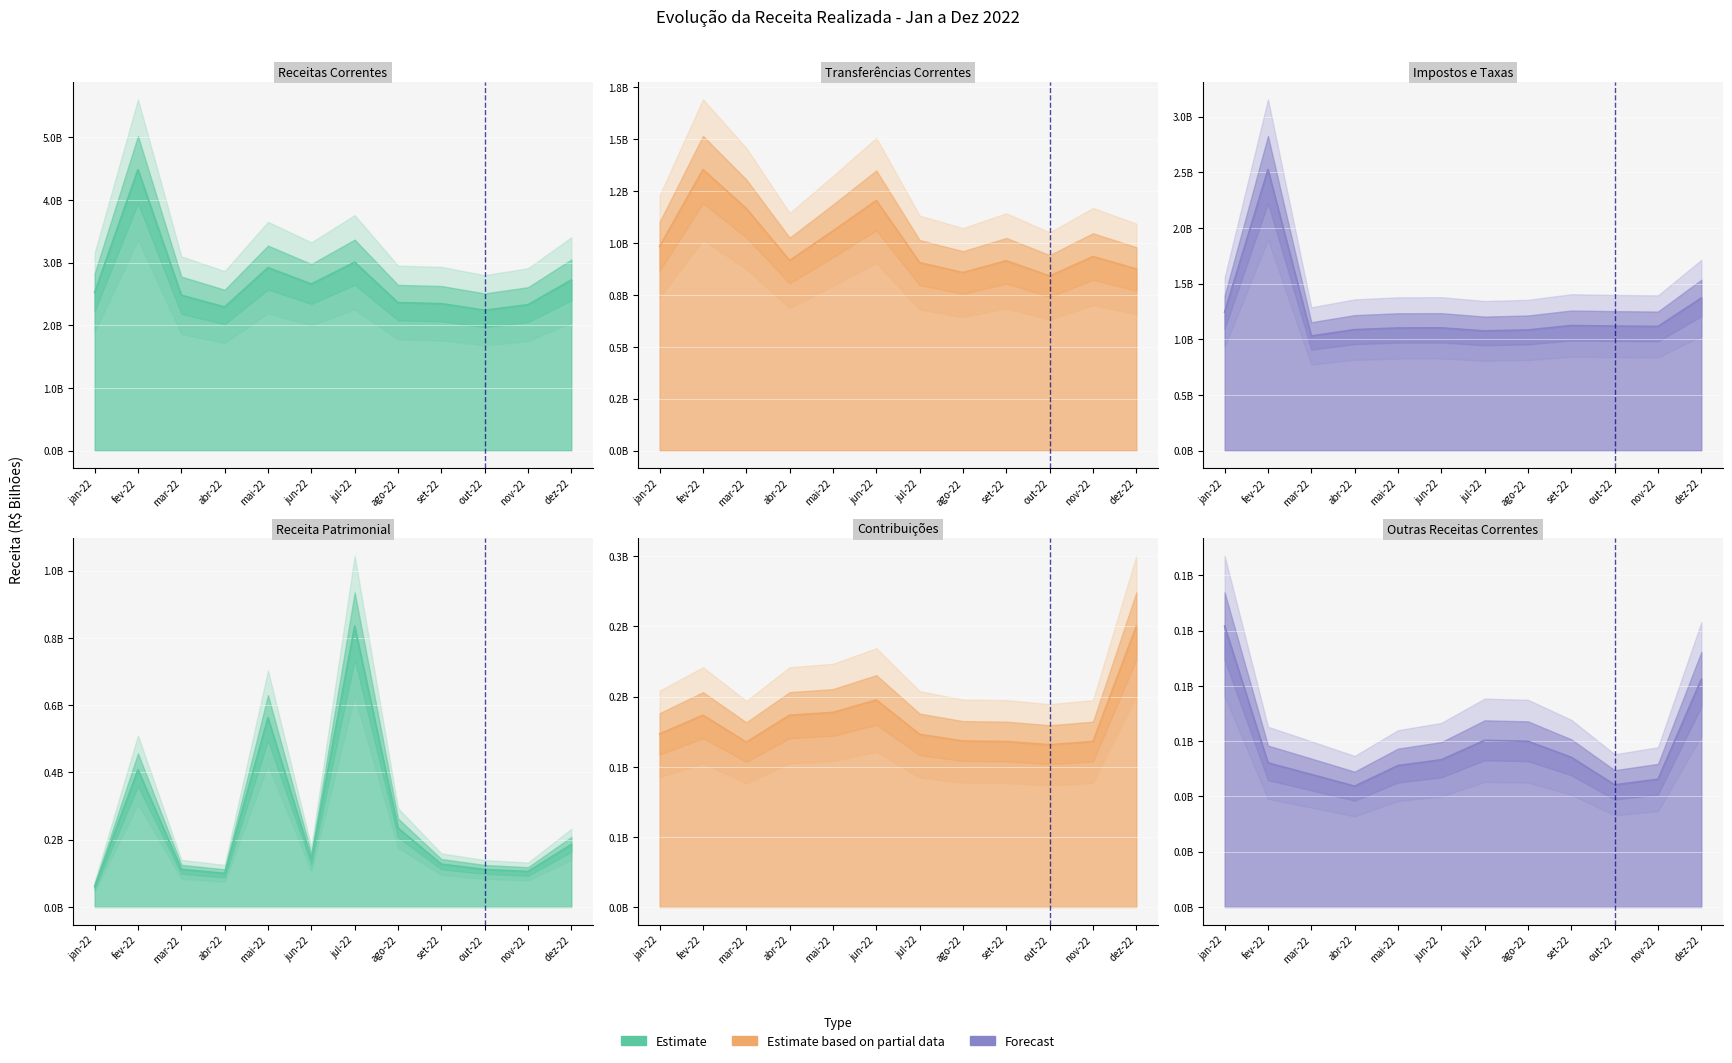

What is the highest value of the Receita Patrimonial series?

0.8